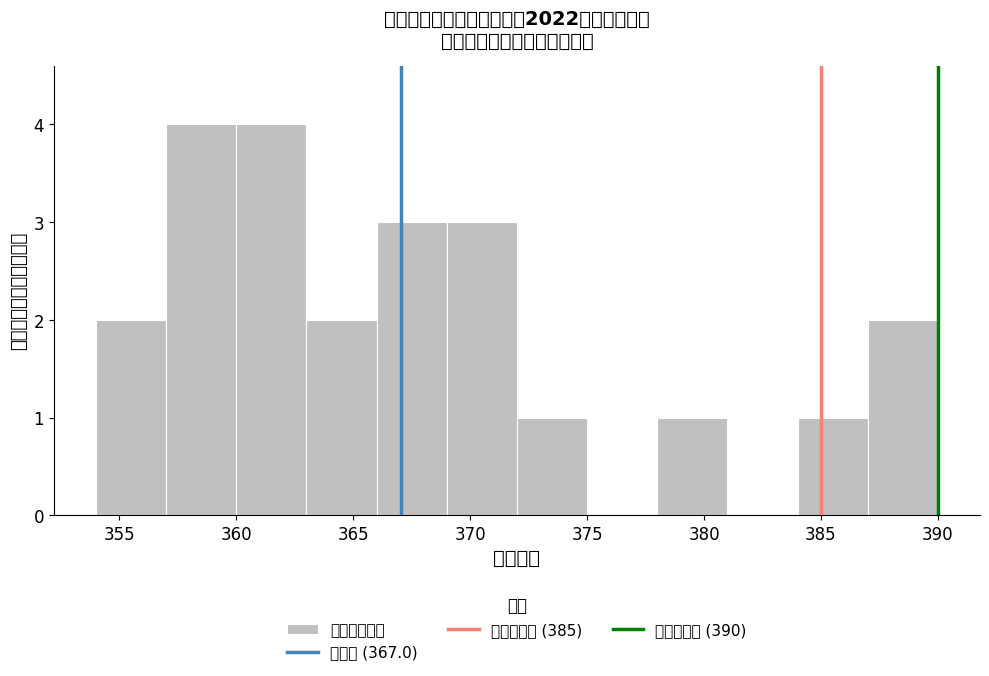

Reading left to right, list every bar in this chart as the range it spans on the x-axis followed by its height. The values are not printed on the chart, so give them approximately, as read against the axis.

354 to 357: 2
357 to 360: 4
360 to 363: 4
363 to 366: 2
366 to 369: 3
369 to 372: 3
372 to 375: 1
375 to 378: 0
378 to 381: 1
381 to 384: 0
384 to 387: 1
387 to 390: 2